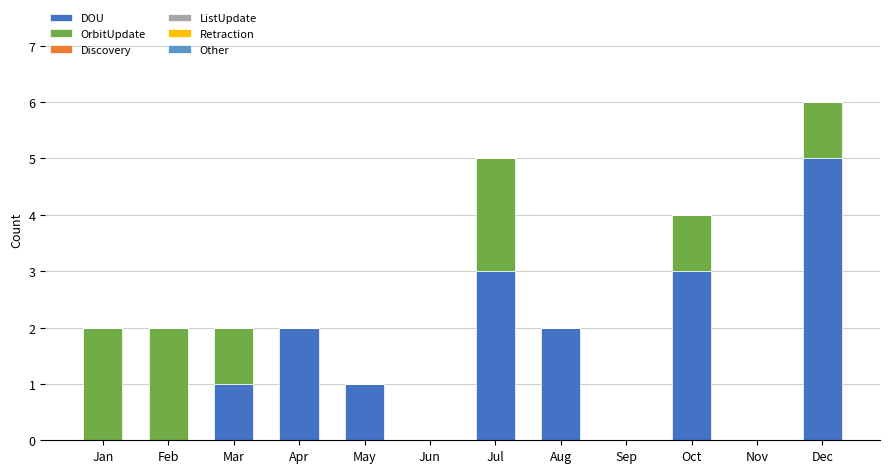

Are the bars grouped side by side (vs. stacked)?

No